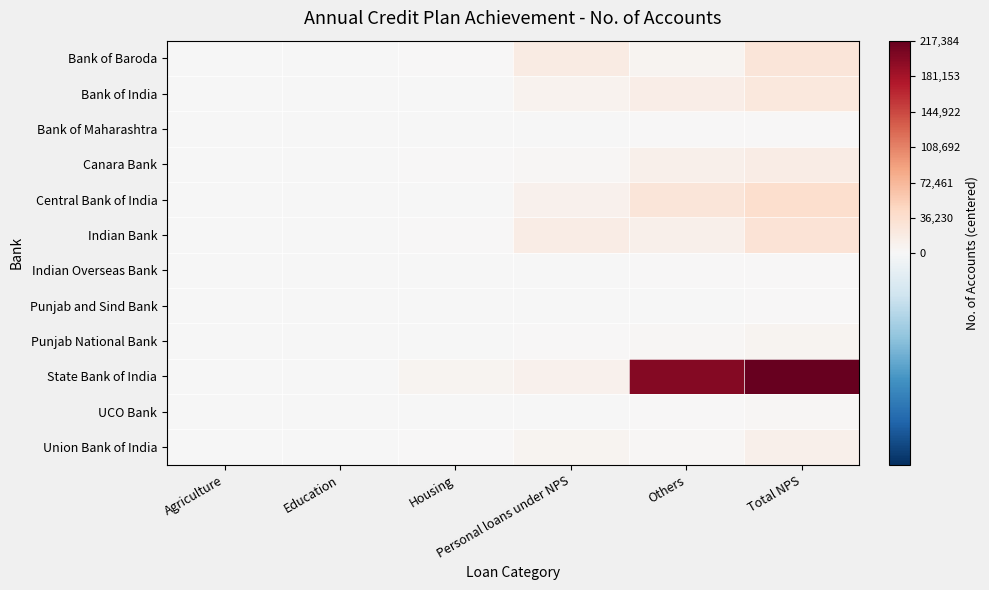

Reading left to right, list all the values displayed in this chart.

Bank of Baroda: Agriculture=-827.5	Education=-577.5	Housing=16.5	Personal loans under NPS=18360.5	Others=5666.5	Total NPS=25948.5
Bank of India: Agriculture=-827.5	Education=-796.5	Housing=-106.5	Personal loans under NPS=7012.5	Others=14145.5	Total NPS=22737.5
Bank of Maharashtra: Agriculture=-827.5	Education=-772.5	Housing=-111.5	Personal loans under NPS=-602.5	Others=457.5	Total NPS=1453.5
Canara Bank: Agriculture=-813.5	Education=-696.5	Housing=1041.5	Personal loans under NPS=3037.5	Others=10868.5	Total NPS=16747.5
Central Bank of India: Agriculture=-827.5	Education=-775.5	Housing=-766.5	Personal loans under NPS=9807.5	Others=25994.5	Total NPS=36742.5
Indian Bank: Agriculture=-827.5	Education=-827.5	Housing=1209.5	Personal loans under NPS=15890.5	Others=10469.5	Total NPS=29224.5
Indian Overseas Bank: Agriculture=-827.5	Education=-823.5	Housing=-732.5	Personal loans under NPS=-749.5	Others=1328.5	Total NPS=1505.5
Punjab and Sind Bank: Agriculture=-827.5	Education=-823.5	Housing=-819.5	Personal loans under NPS=-793.5	Others=-16.5	Total NPS=29.5
Punjab National Bank: Agriculture=-773.5	Education=-34.5	Housing=-131.5	Personal loans under NPS=747.5	Others=3327.5	Total NPS=6445.5
State Bank of India: Agriculture=-159.5	Education=-312.5	Housing=5288.5	Personal loans under NPS=9956.5	Others=198473.5	Total NPS=216556.5
UCO Bank: Agriculture=-827.5	Education=-811.5	Housing=-616.5	Personal loans under NPS=-668.5	Others=1496.5	Total NPS=1882.5
Union Bank of India: Agriculture=-827.5	Education=-687.5	Housing=62.5	Personal loans under NPS=5739.5	Others=3272.5	Total NPS=10869.5